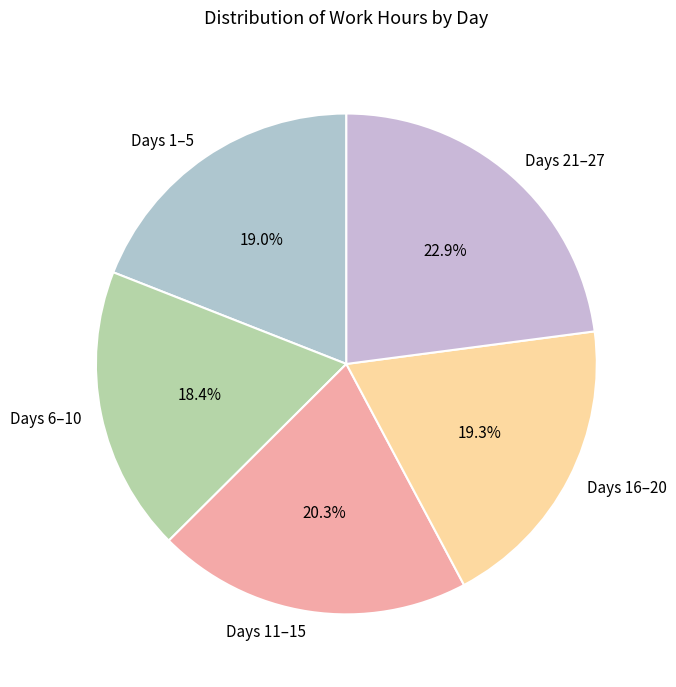

Between Days 16–20 and Days 11–15, which is larger?

Days 11–15